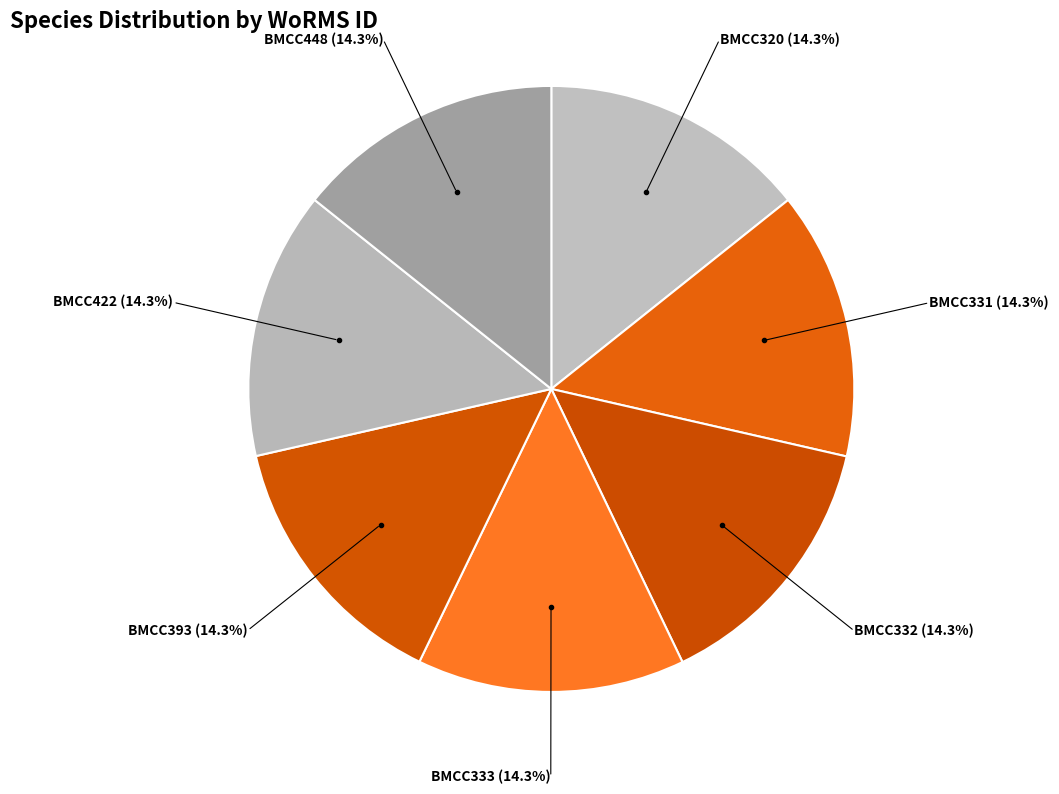

Does BMCC422 represent more than half of the total?

No